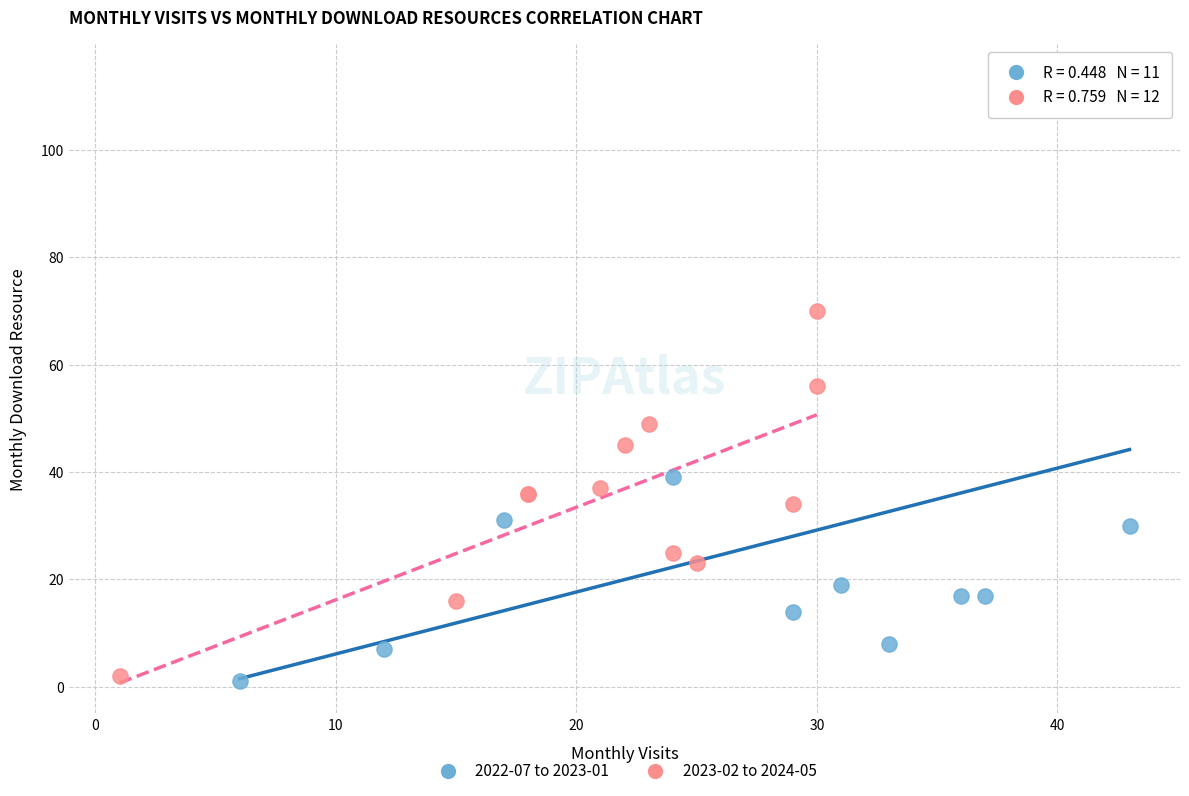

Which series contains the highest Y value?

2022-07 to 2023-01